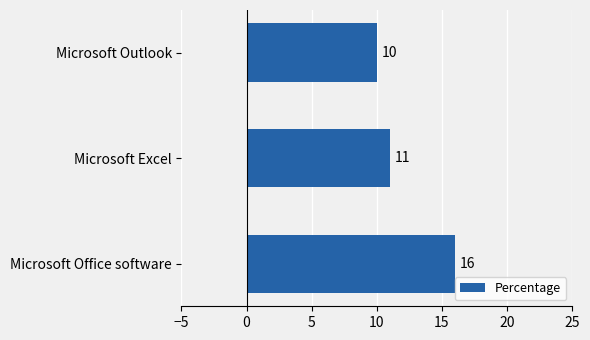

What is the minimum value shown in the chart?

10